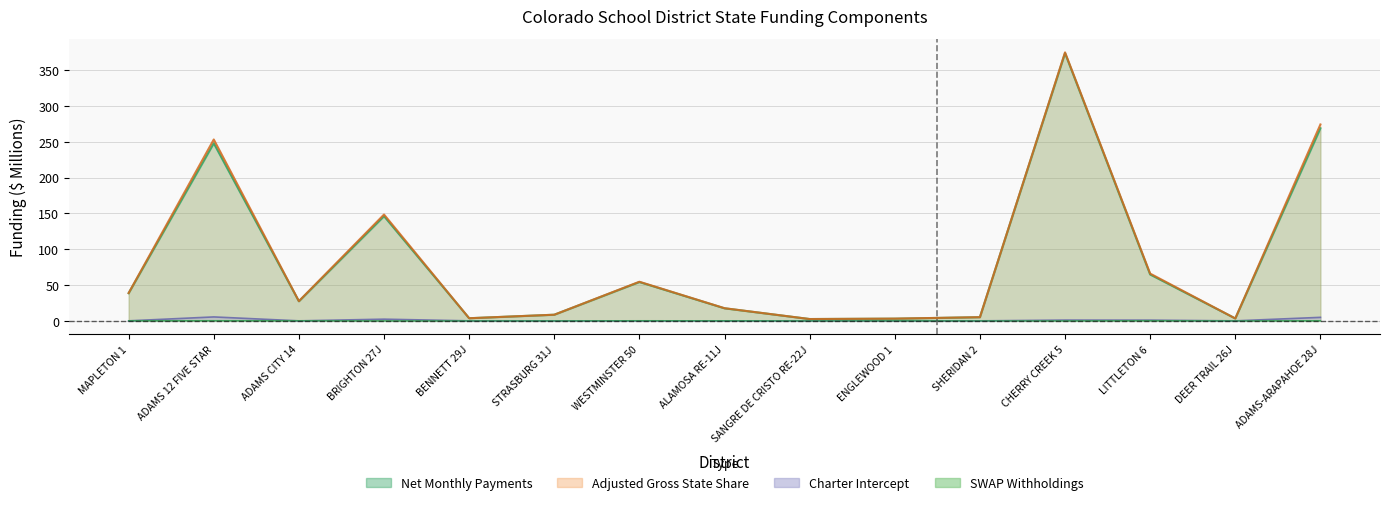

True or false: Adjusted and Charter intersect in this chart.

False